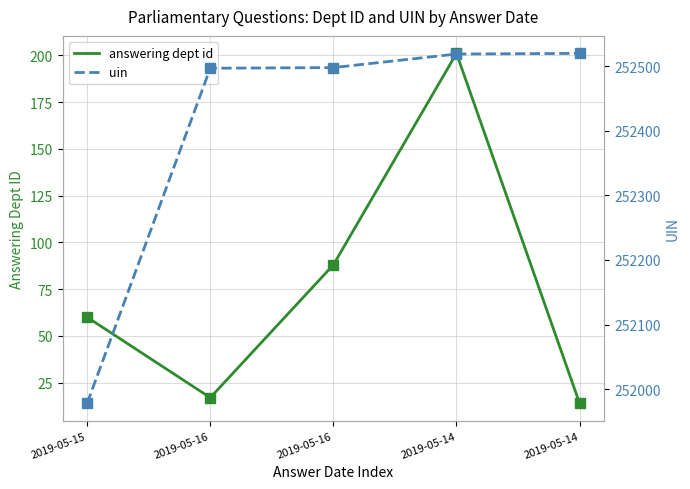

What is the spread (max minus min) of values at 2019-05-16?

252480